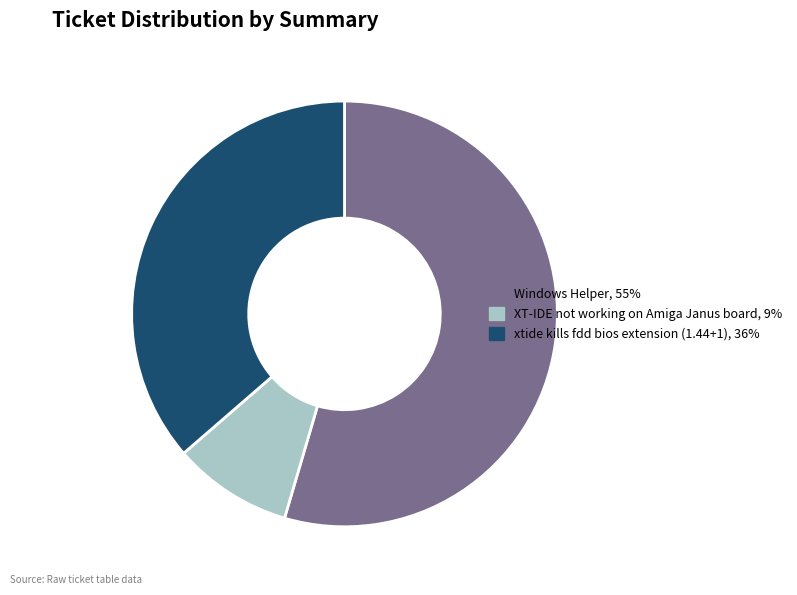

Which has a higher value, Windows Helper, 55% or XT-IDE not working on Amiga Janus board, 9%?

Windows Helper, 55%